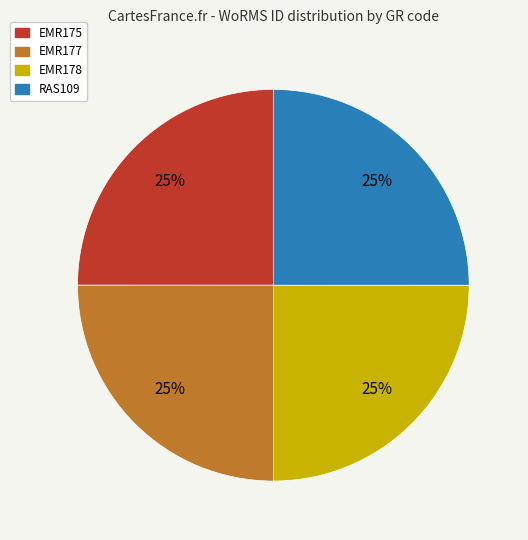

What is the ratio of the value at RAS109 to the value at EMR177?

1.0